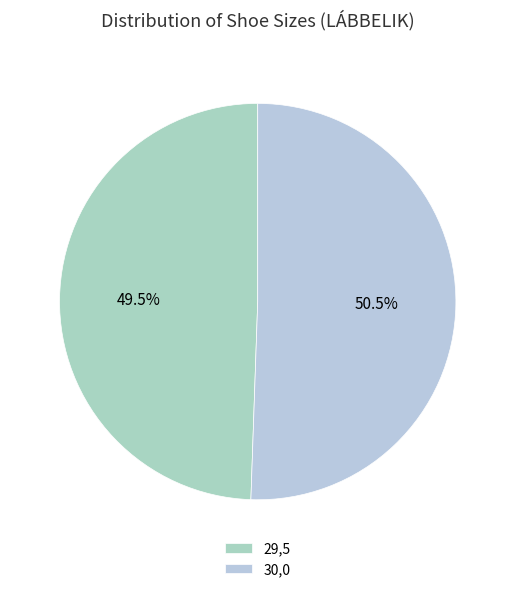

To the nearest percent, what portion does 29,5 represent?

49%